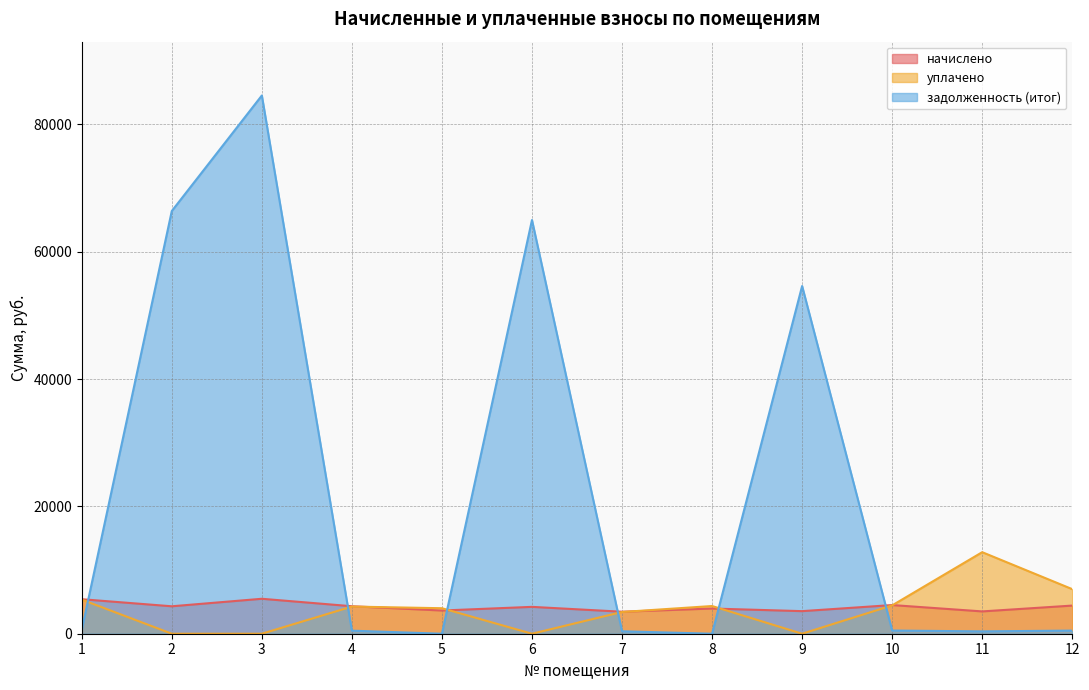

What is the value of the уплачено point at the 4th from the left?

4265.0